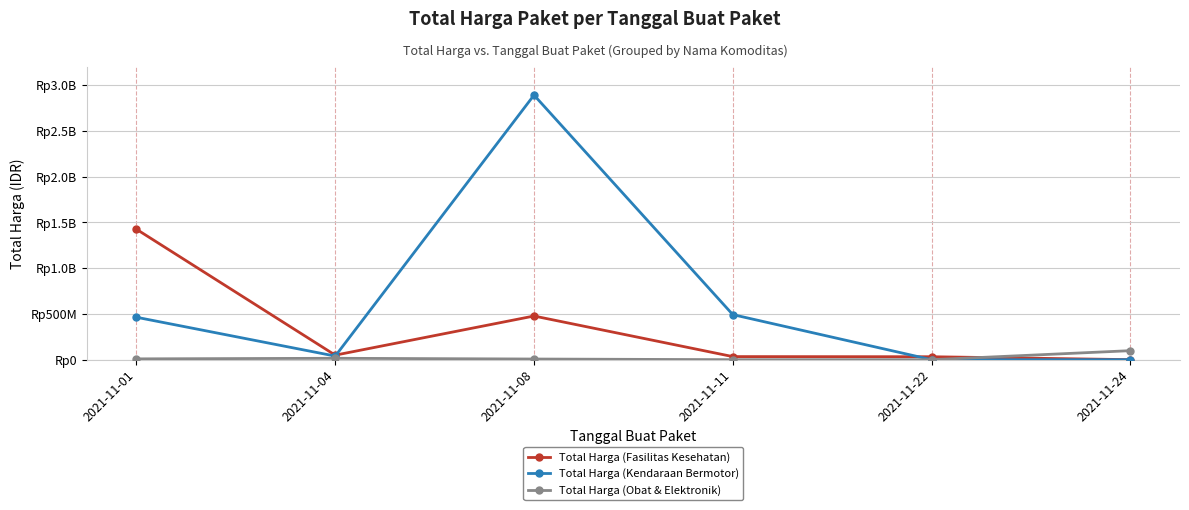

Which category has the highest value across all series?

2021-11-08